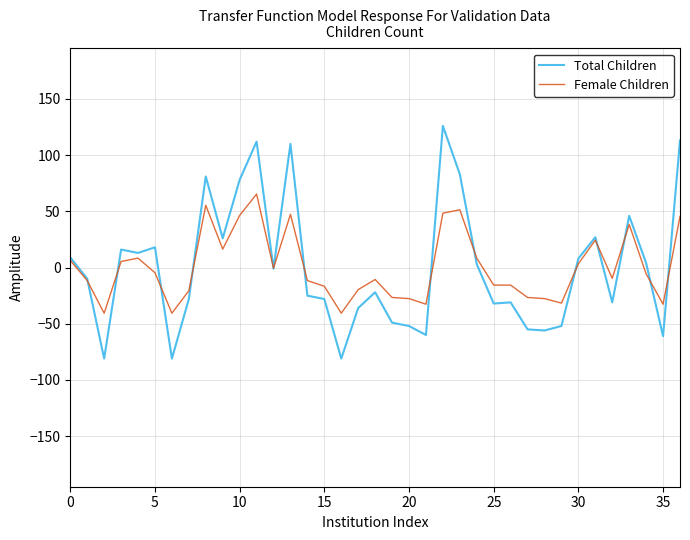

Which series has the widest spread of values?

Total Children